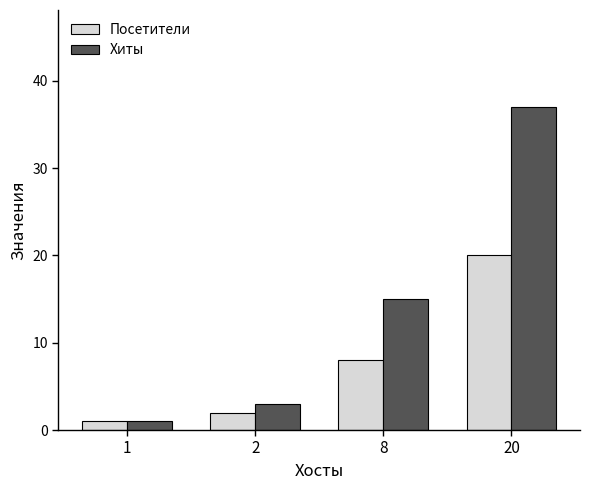

Rank the series by their average value, from highest to lowest.

Хиты, Посетители